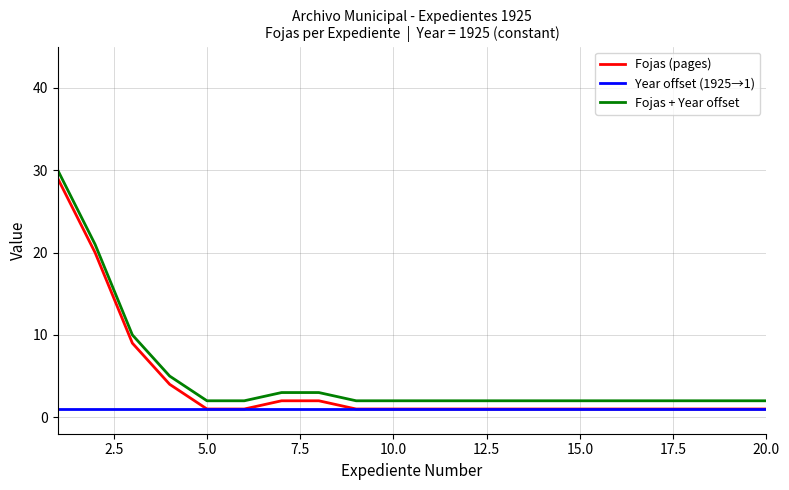

List the series in order of their overall mean, lowest first.

Year offset (1925→1), Fojas (pages), Fojas + Year offset